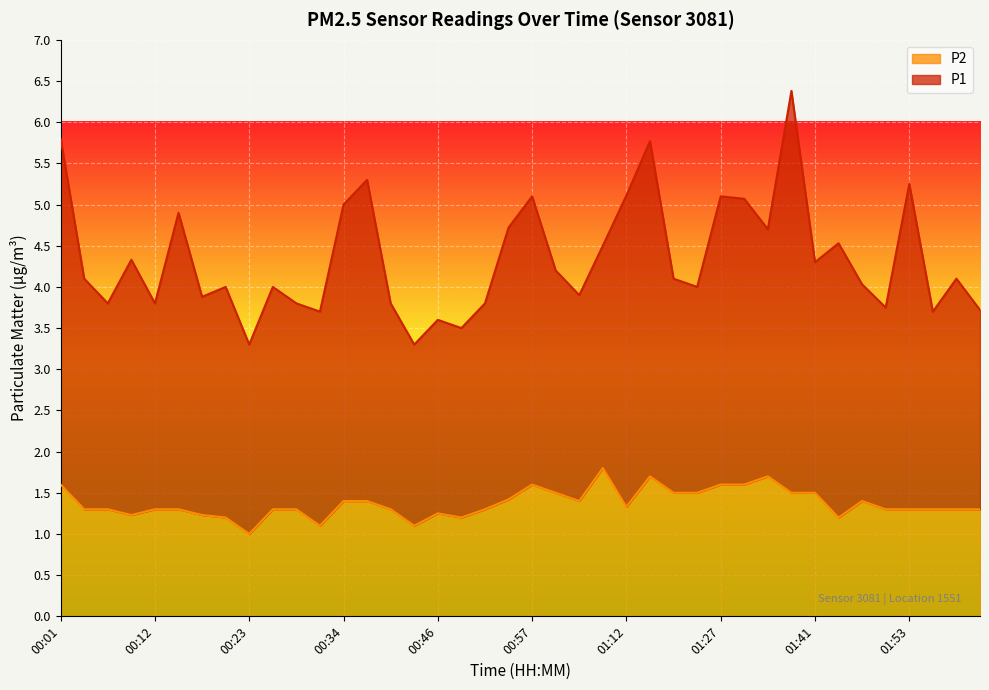

Rank the categories by value from highest to lowest.

01:09, 01:18, 01:36, 00:01, 00:57, 01:27, 01:30, 01:00, 01:21, 01:24, 01:39, 01:41, 00:54, 00:34, 00:37, 01:03, 01:47, 01:12, 00:03, 00:06, 00:12, 00:15, 00:26, 00:29, 00:40, 00:51, 01:50, 01:53, 01:55, 01:58, 02:01, 00:46, 00:09, 00:17, 00:20, 00:49, 01:44, 00:32, 00:43, 00:23